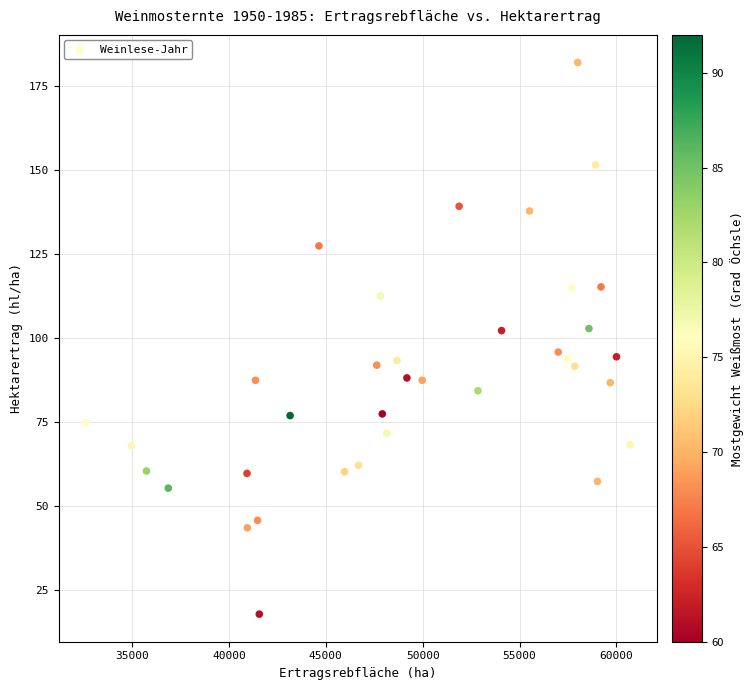

What is the range of Y values (max minus min)?

164.2